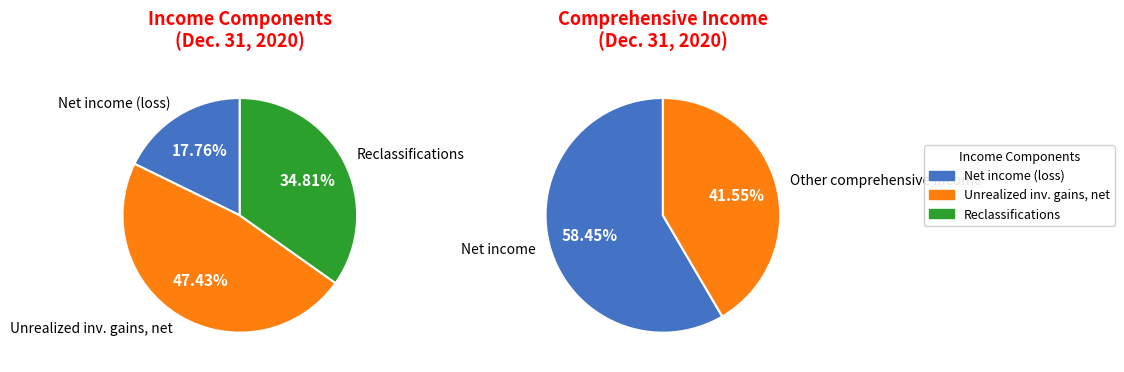

To the nearest percent, what is the combined percentage of Net income (loss) and Unrealized investment gains (losses), net?

65%